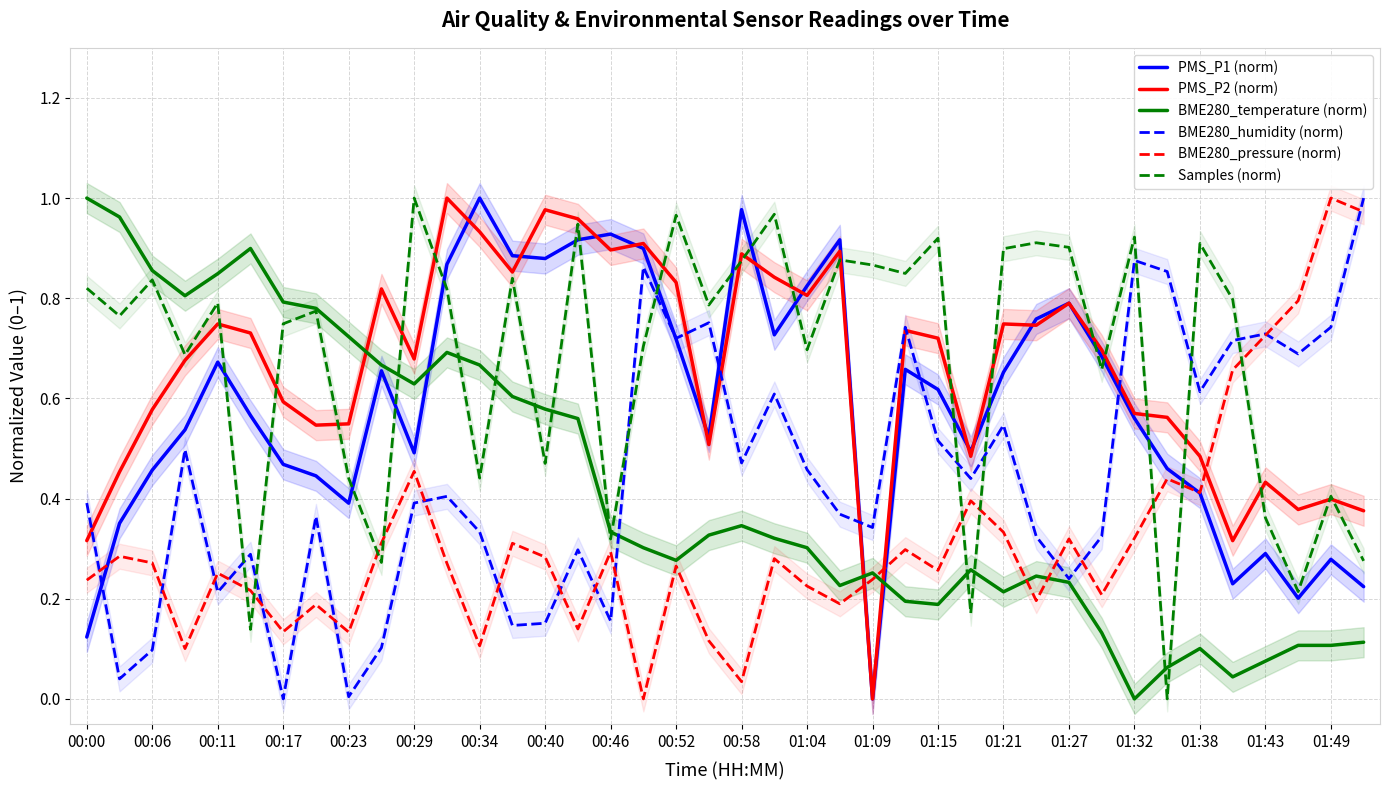

Is it true that PMS_P2 (norm) equals 0.0 at 01:09?

True